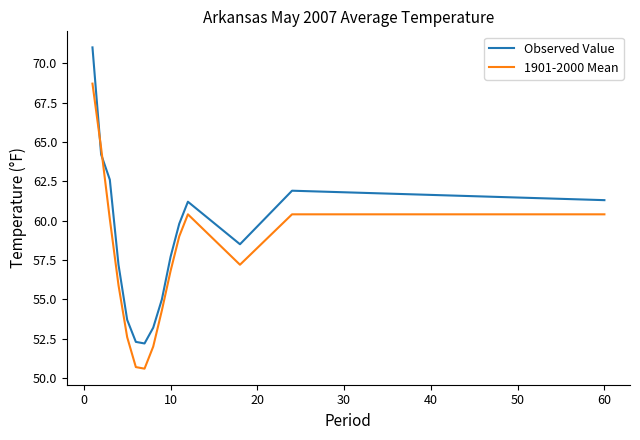

Count the number of categories in the chart.

17